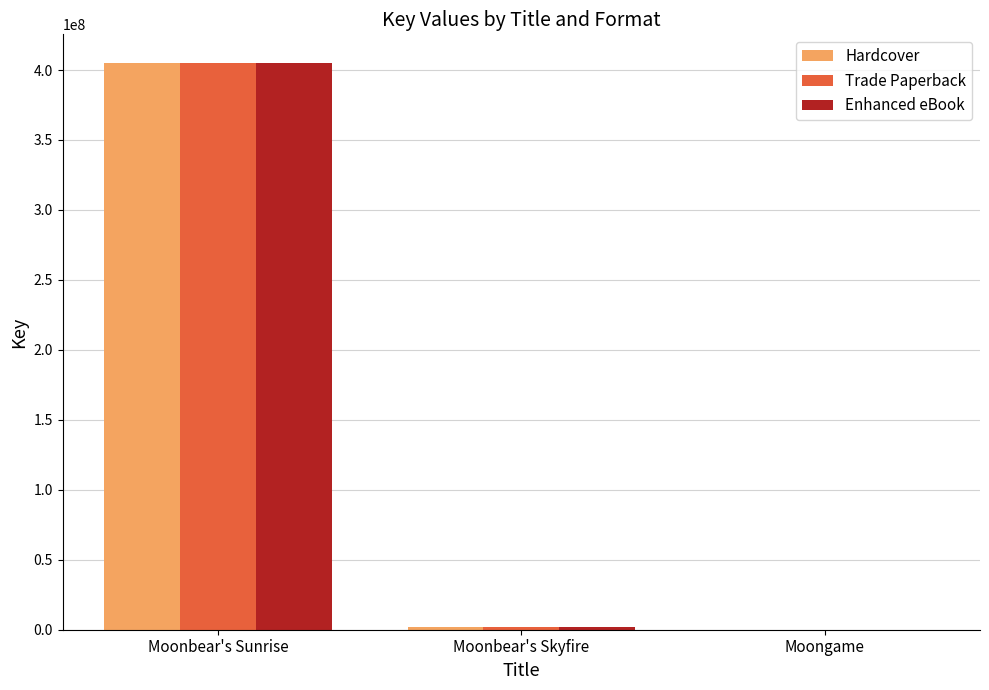

At which category is the sum across all series the highest?

Moonbear's Sunrise